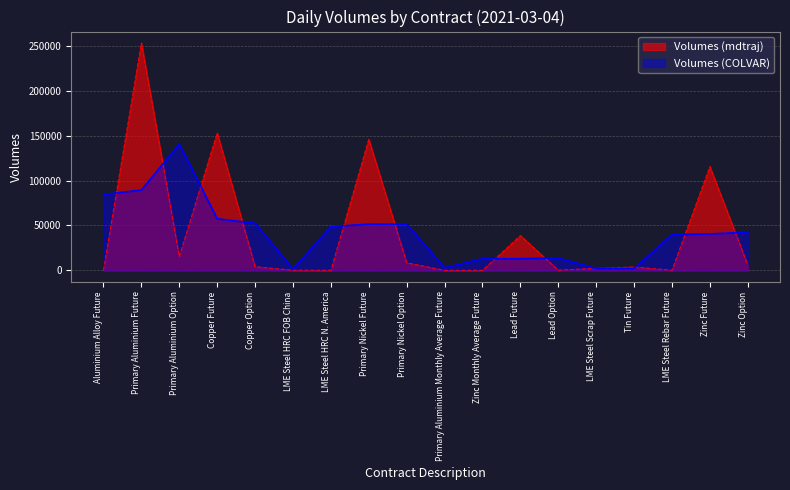

Rank the categories by value from lowest to highest.

Zinc Monthly Average Future, Aluminium Alloy Future, Primary Aluminium Monthly Average Future, LME Steel HRC N. America, LME Steel Rebar Future, LME Steel HRC FOB China, Lead Option, LME Steel Scrap Future, Tin Future, Copper Option, Zinc Option, Primary Nickel Option, Primary Aluminium Option, Lead Future, Zinc Future, Primary Nickel Future, Copper Future, Primary Aluminium Future